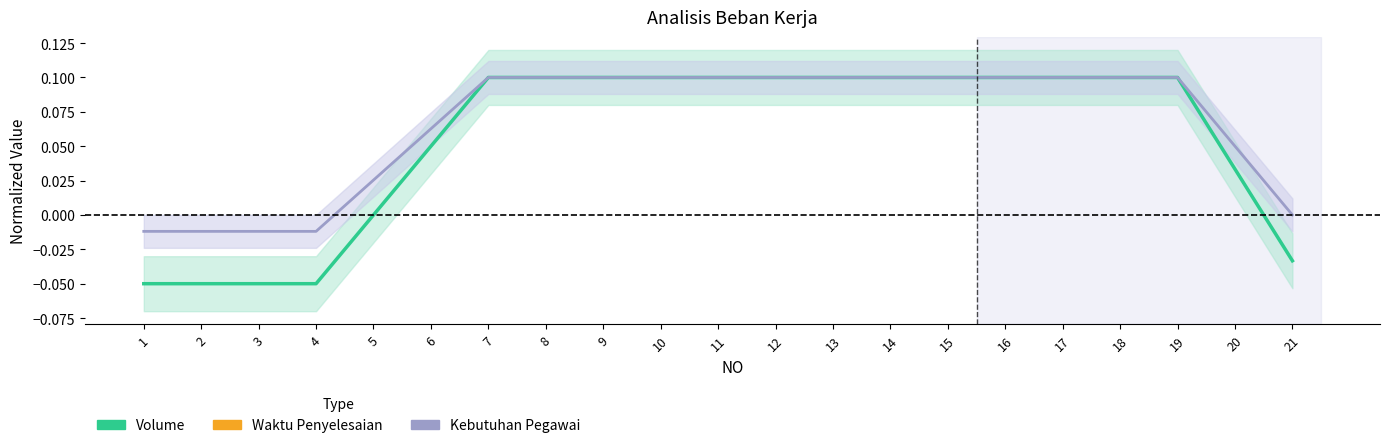

List the series in order of their peak value, highest first.

Volume, Waktu Penyelesaian, Kebutuhan Pegawai